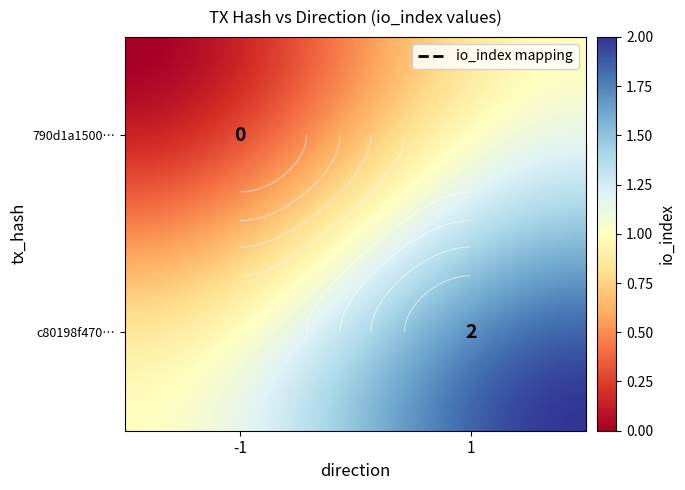

What is the difference between the c80198f47042202e07e63d4ed7402d31f0cee63 values at direction and io_index?

1